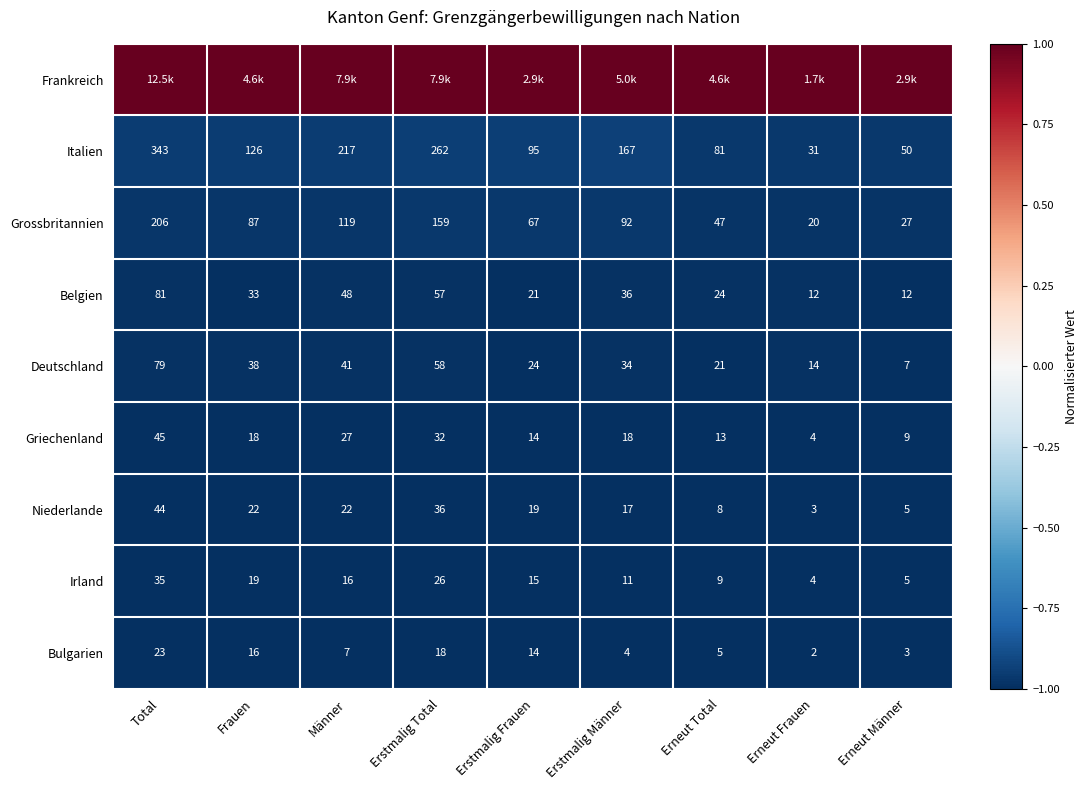

What value does the Bulgarien series have at Erstmalig Total?

18